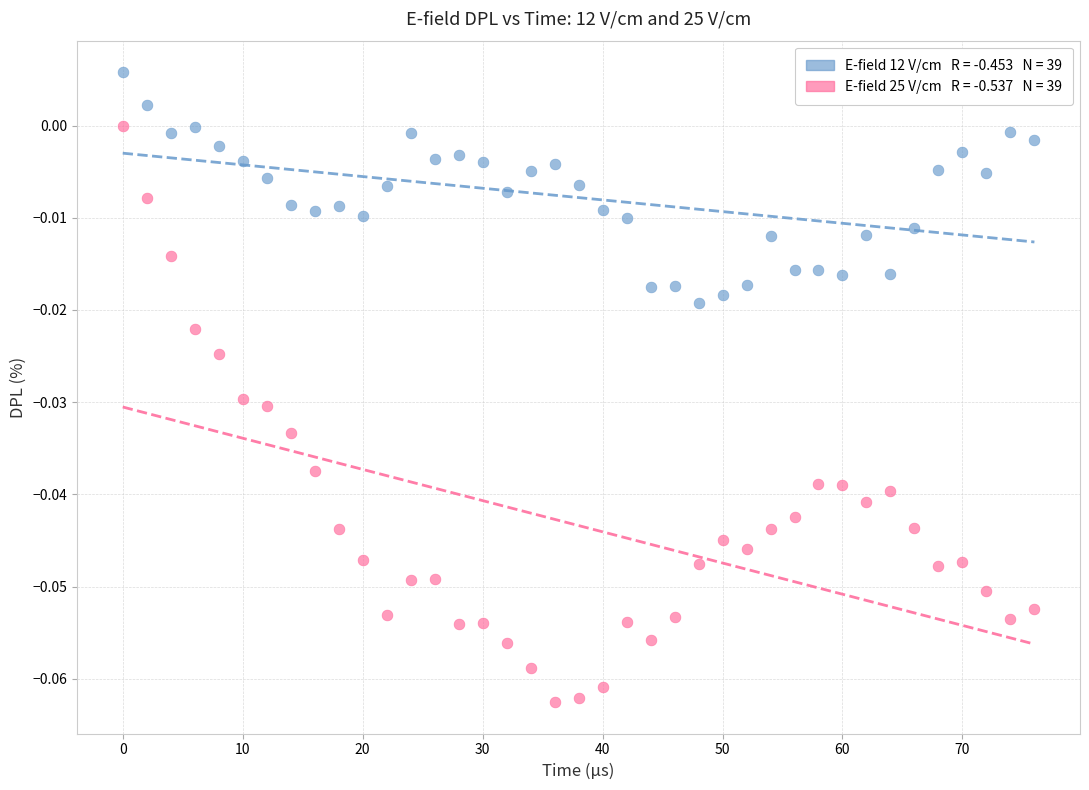

How many data points are displayed?

78